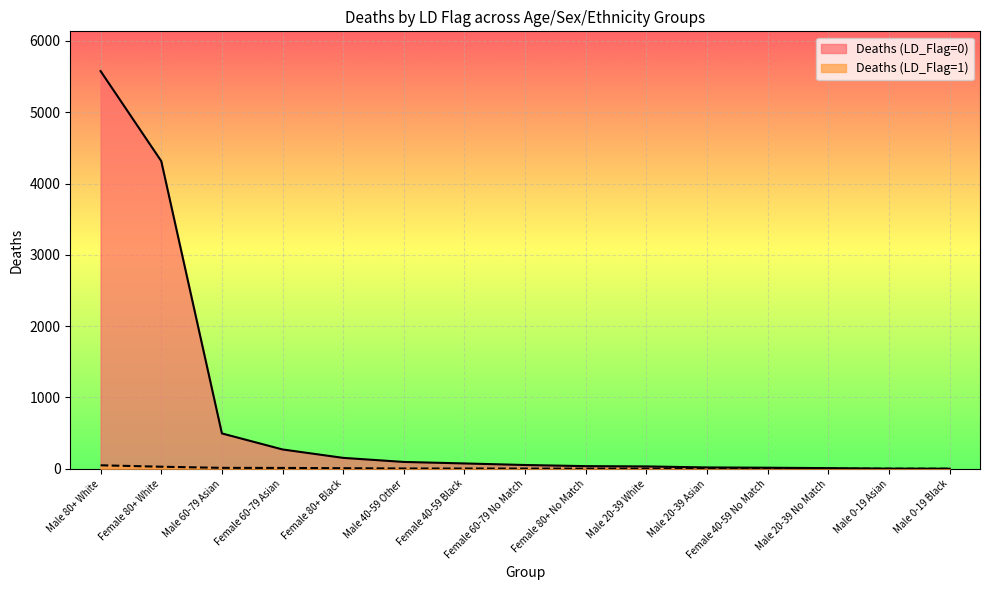

What position from the left is Male 40-59 Other?

6